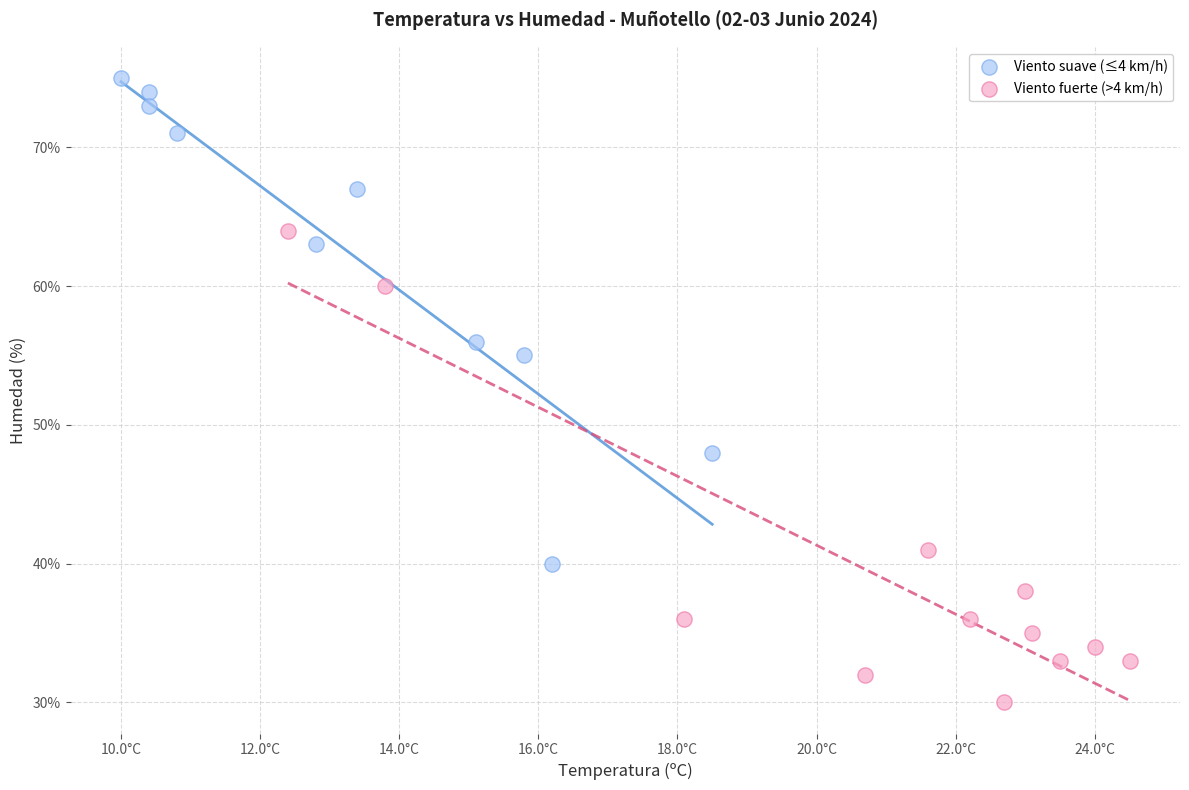

Which series contains the lowest Y value?

Viento fuerte (>4 km/h)